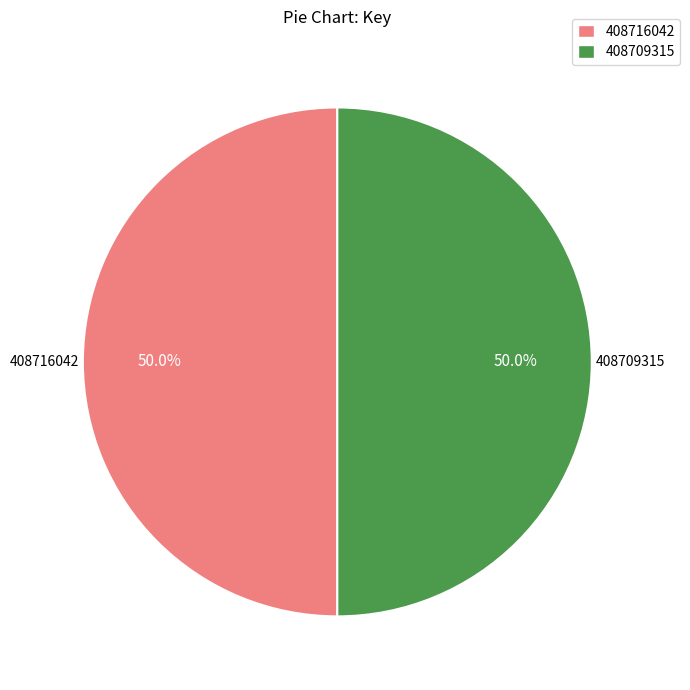

What is the ratio of the value at 408716042 to the value at 408709315?

1.0